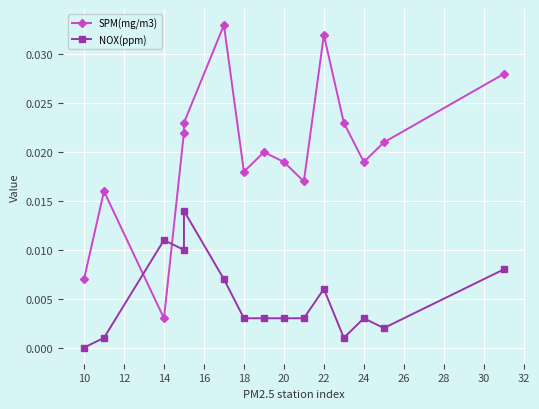

Rank the series at 16 from lowest to highest value.

NOX(ppm), SPM(mg/m3)